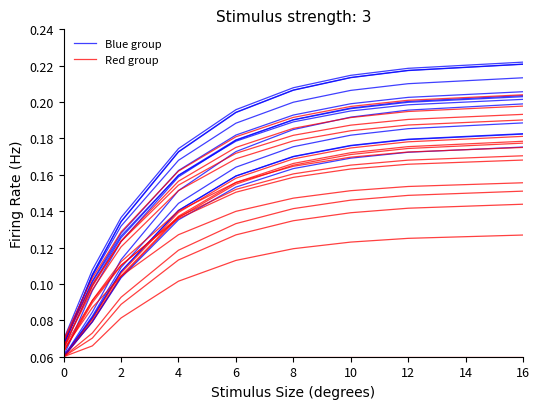

Reading right to left, list all the values displayed in this chart.

Blue group: 0.2	0.2	0.2	0.2	0.2	0.2	0.1	0.1	0.1
Red group: 0.2	0.2	0.2	0.2	0.2	0.2	0.1	0.1	0.1